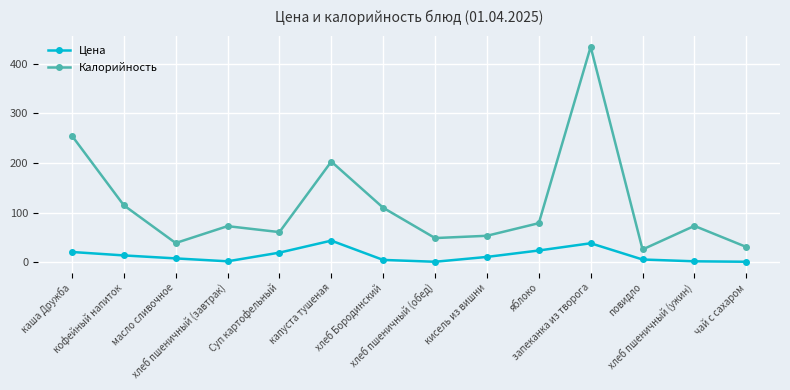

What is the difference between the maximum and second lowest values in the Цена series?

42.5